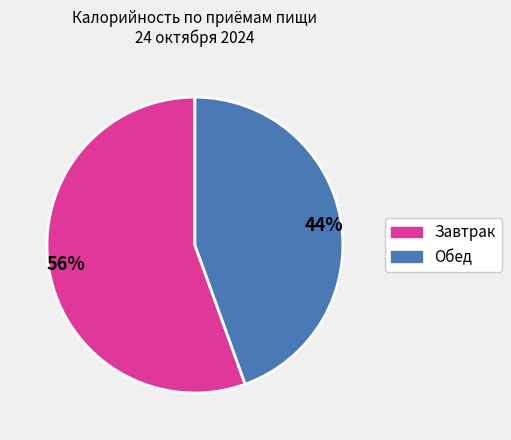

Rank the categories by value from highest to lowest.

56%, 44%